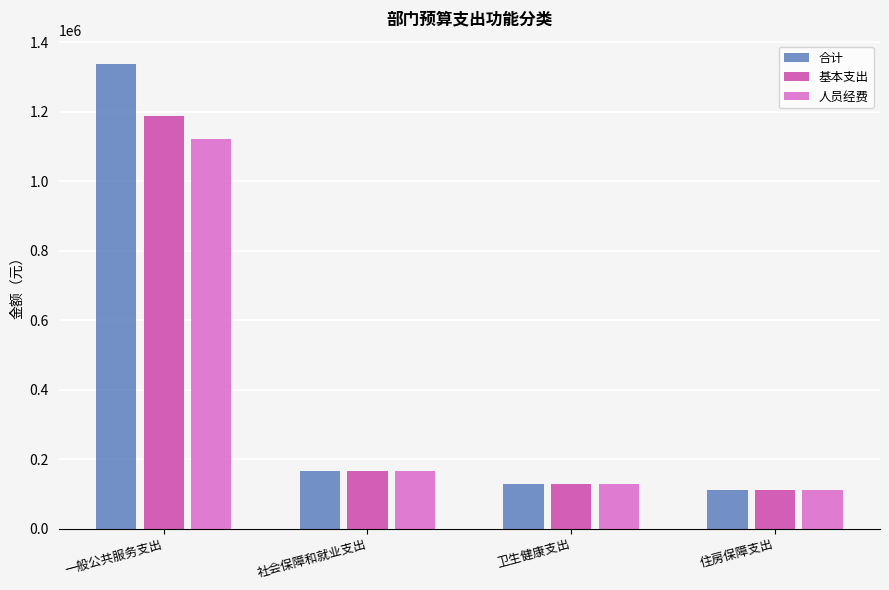

At how many categories does at least one series exceed 873923?

1